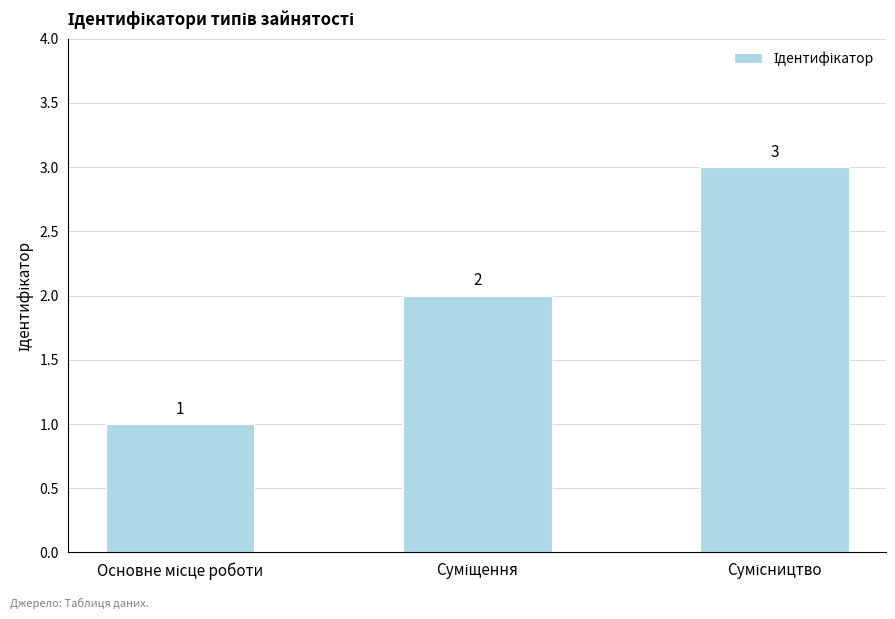

What is the greatest value displayed?

3